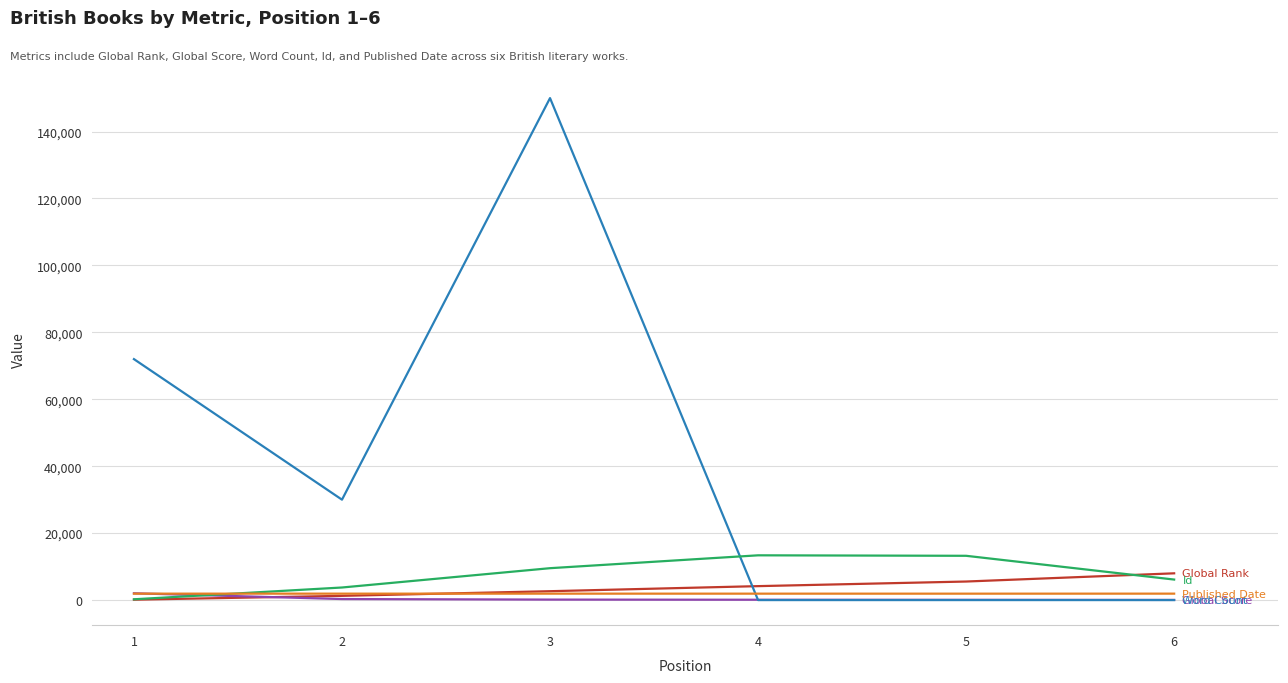

What is the greatest value displayed?

150000